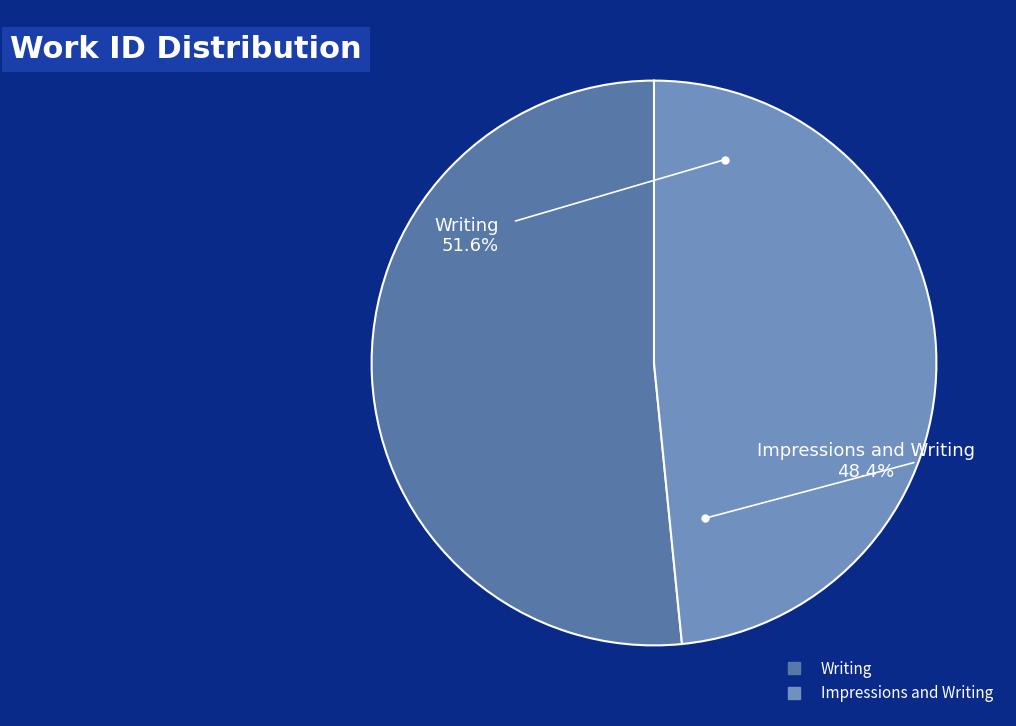

To the nearest percent, what percentage of the pie is Writing?

52%